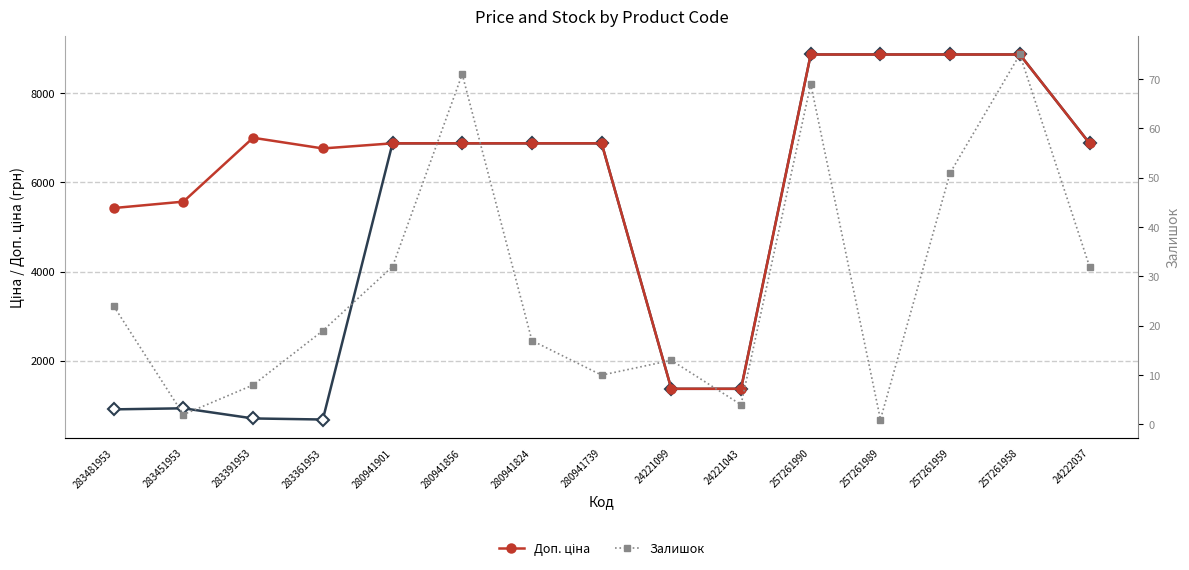

What is the spread (max minus min) of values at 283451953?

5567.9